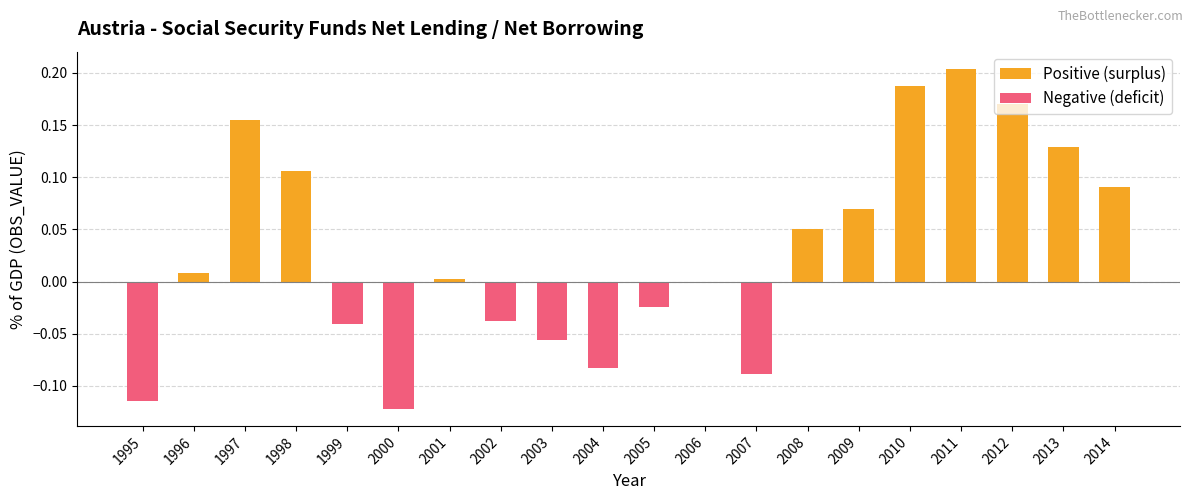

Between 2007 and 2008, which is larger?

2008